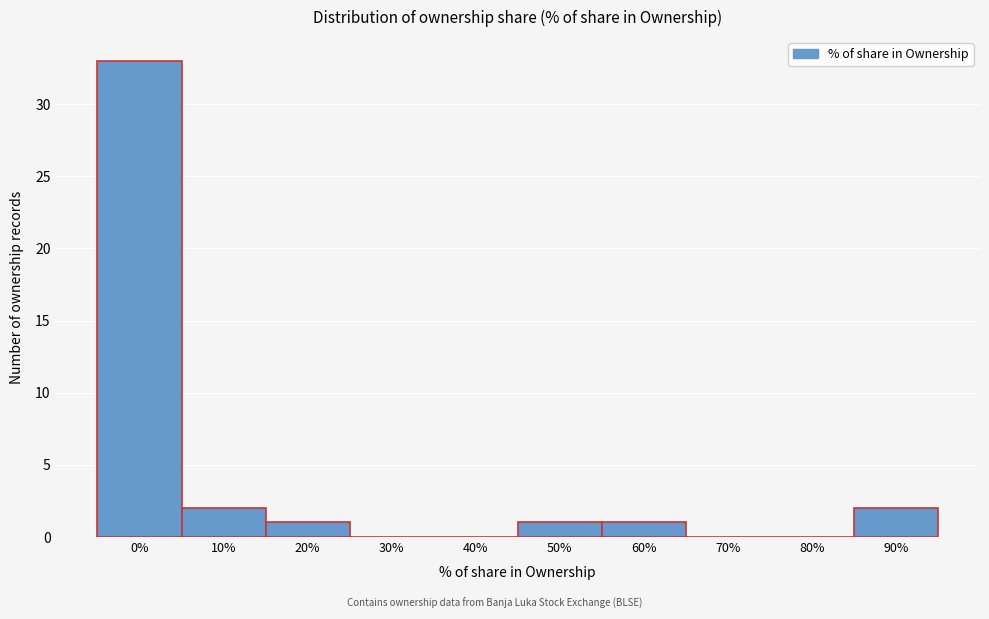

Reading left to right, what are all the values shown in this chart?

0%=33	10%=2	20%=1	30%=0	40%=0	50%=1	60%=1	70%=0	80%=0	90%=2